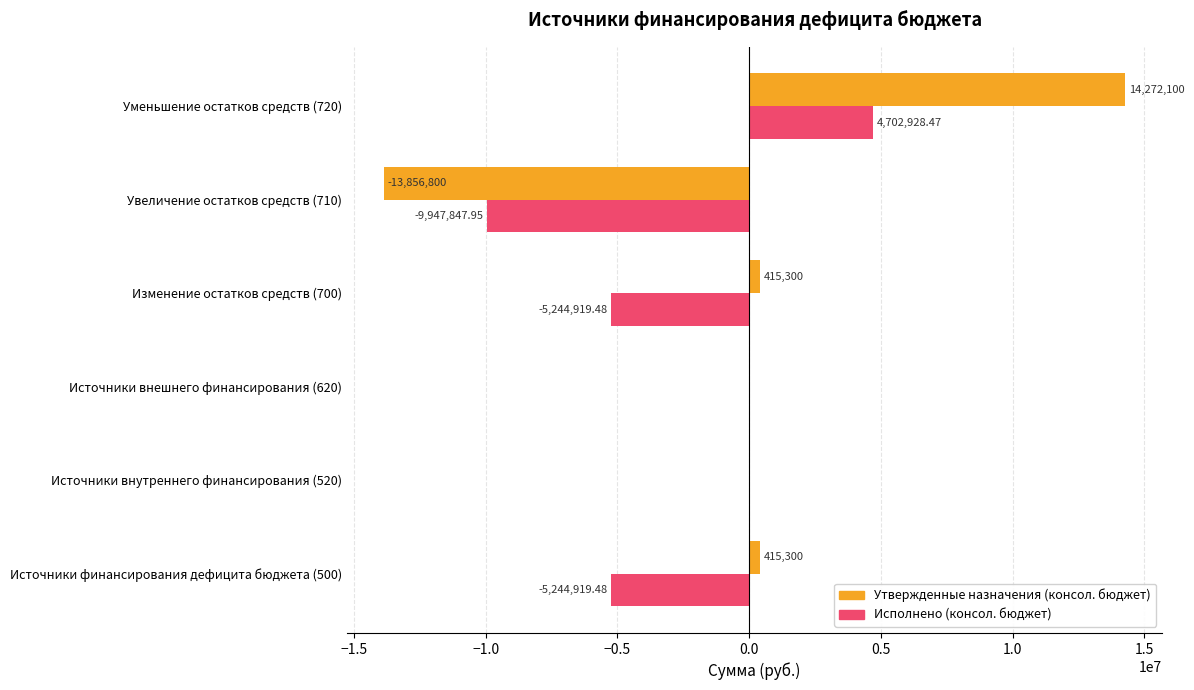

Between Увеличение остатков средств (710) and Уменьшение остатков средств (720), which series saw the biggest shift?

Утвержденные назначения (консол. бюджет)